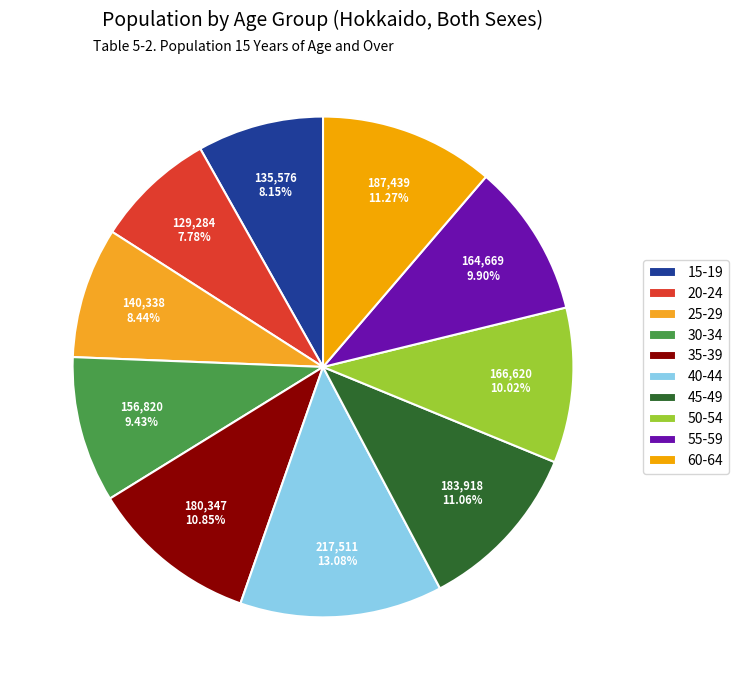

How many slices are in this pie chart?

10